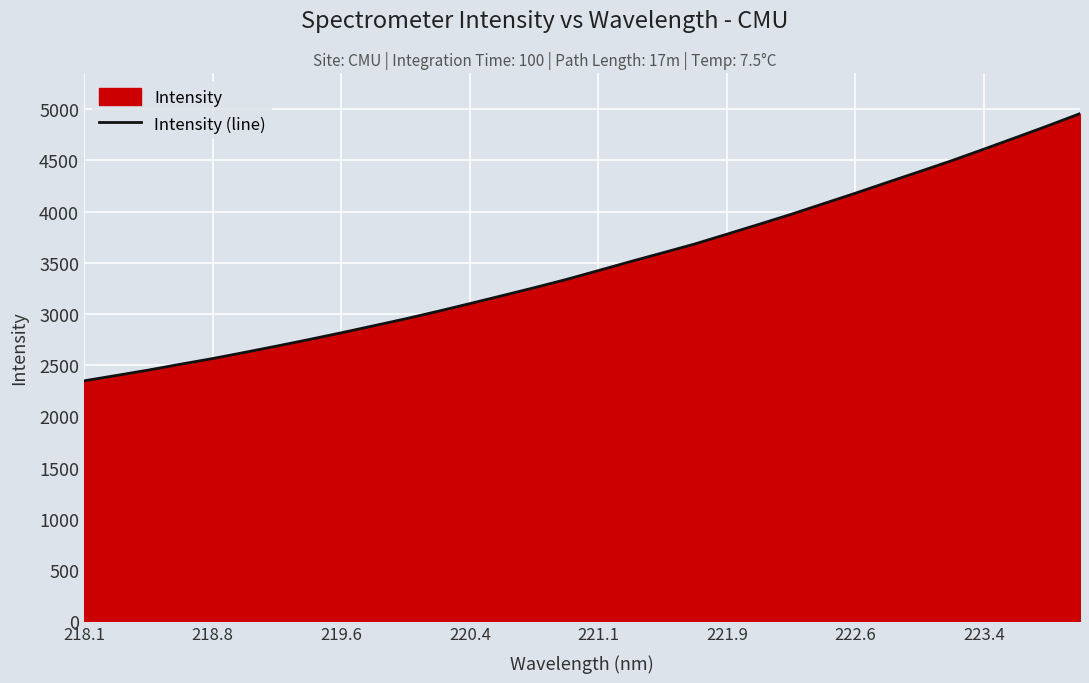

At which label does the data first exceed 3423?

221.1